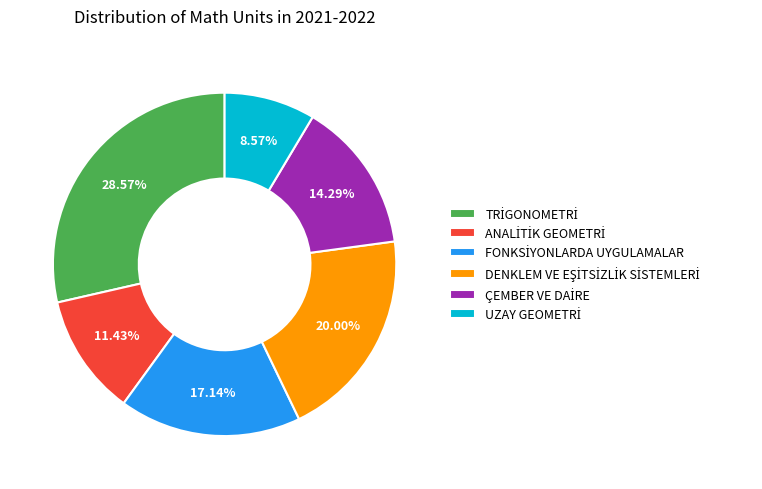

Is there a majority slice in this chart?

No